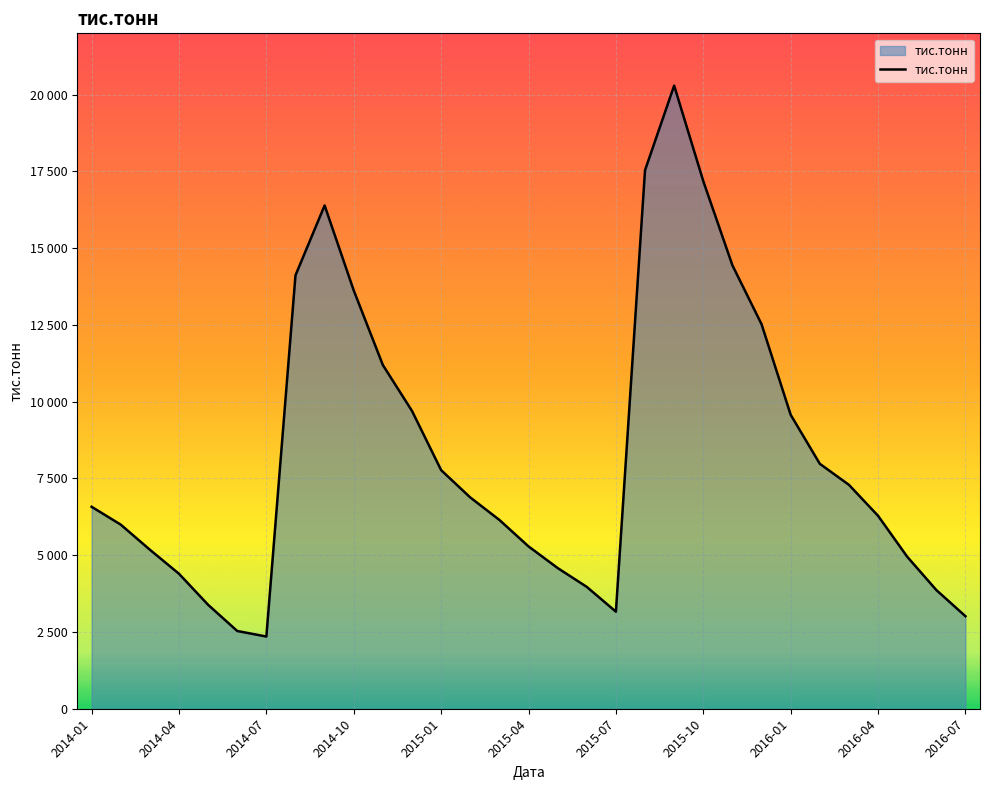

Does the chart display data point markers on the line(s)?

No